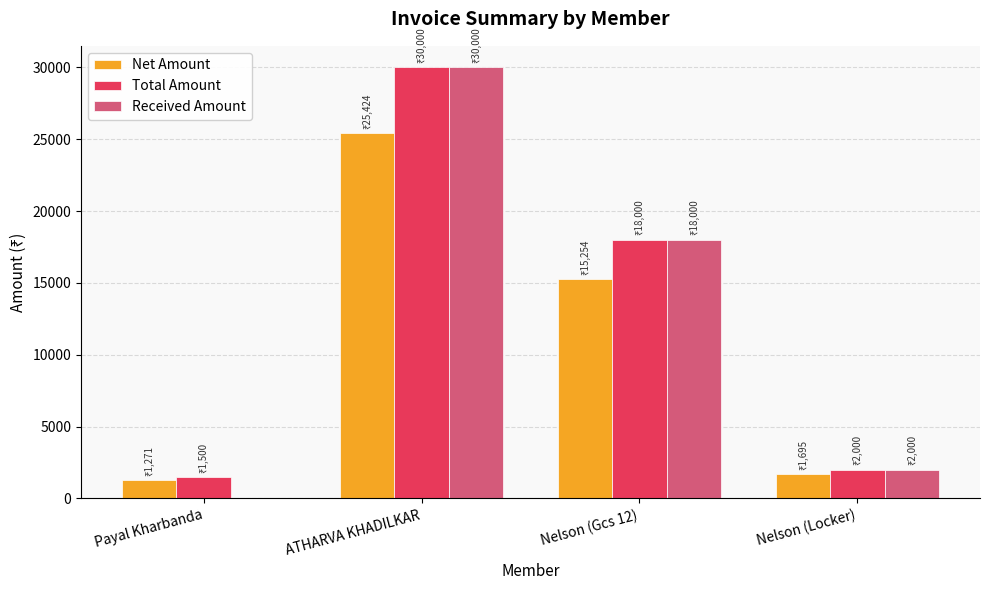

How many categories are shown in the chart?

4